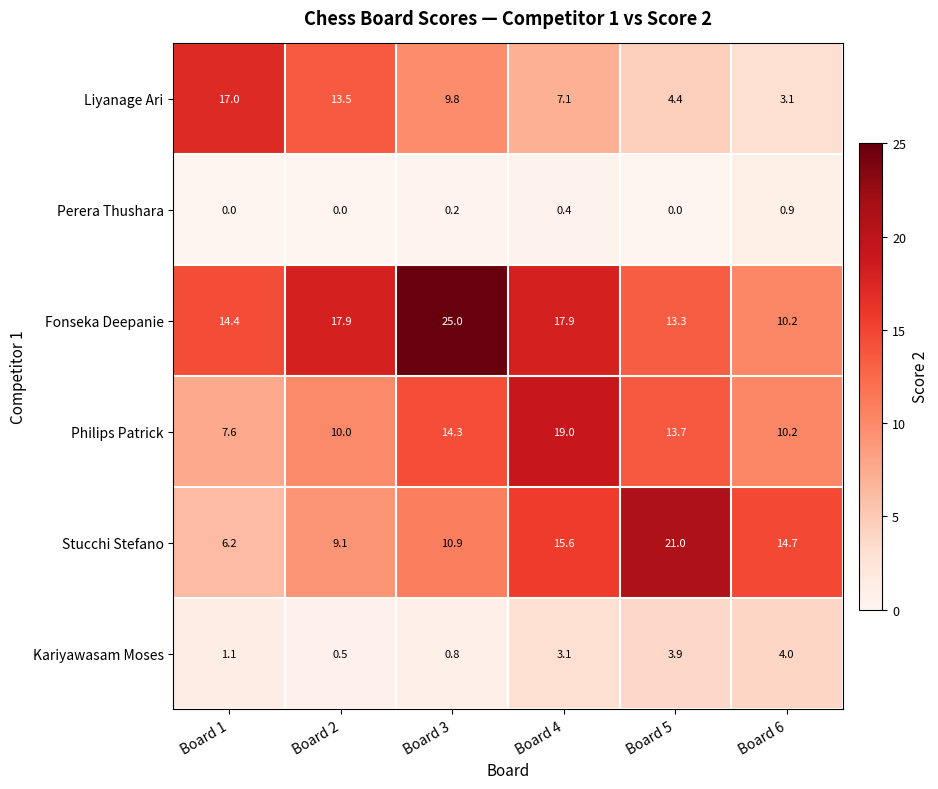

At Board 3, list the series in order from smallest to largest.

Perera Thushara, Kariyawasam Moses, Liyanage Ari, Stucchi Stefano, Philips Patrick, Fonseka Deepanie